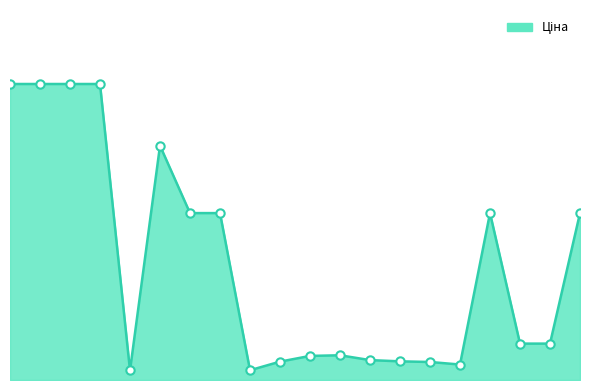

List the labels in order of value, smallest first.

283532151, 283522151, 283331953, 283361953, 283502182, 283391953, 283421953, 283481953, 283451953, 24221099, 24221043, 11352184, 11352182, 11352151, 11352036, 248922198, 285112220, 285112217, 285111961, 285111912